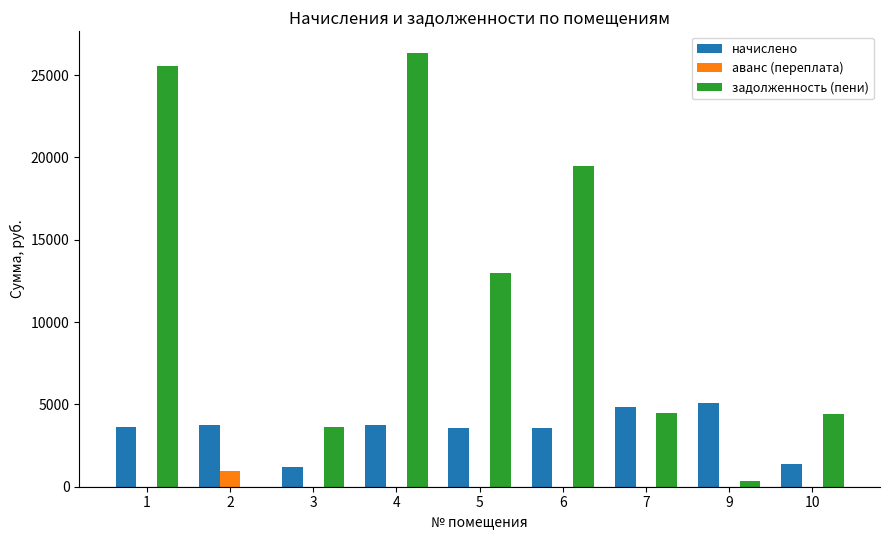

At which label does задолженность (пени) first exceed 4487?

1